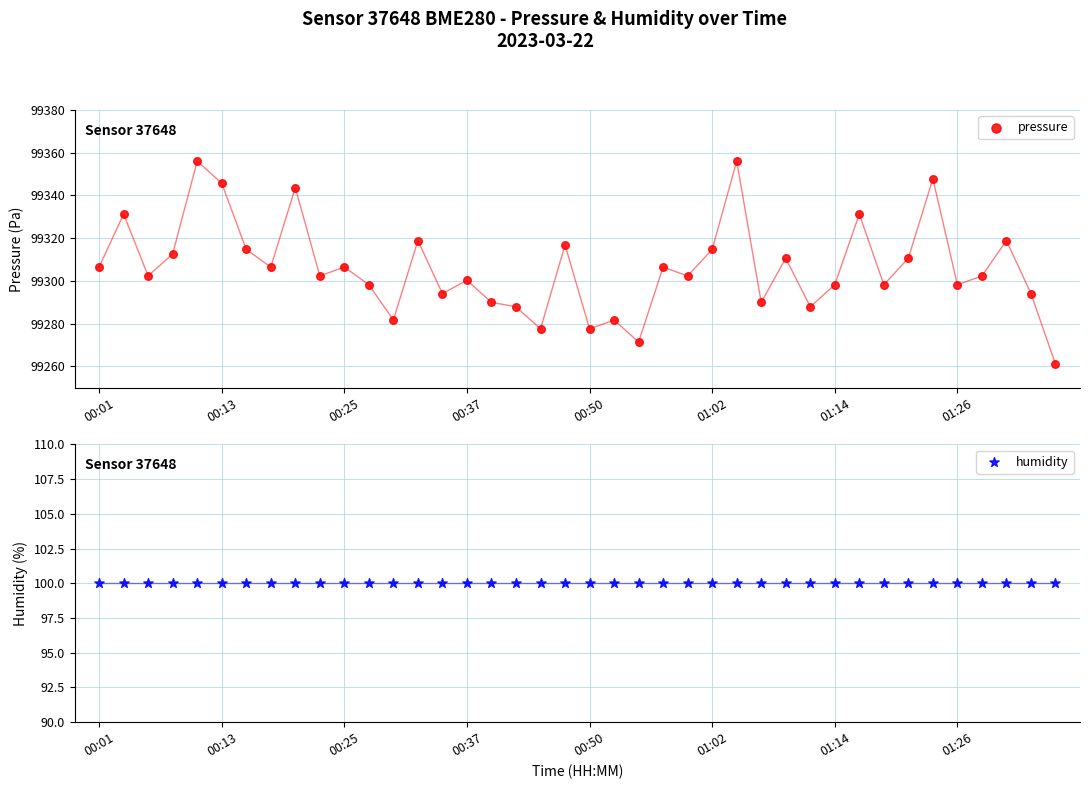

Which series has the widest spread of Y values?

pressure